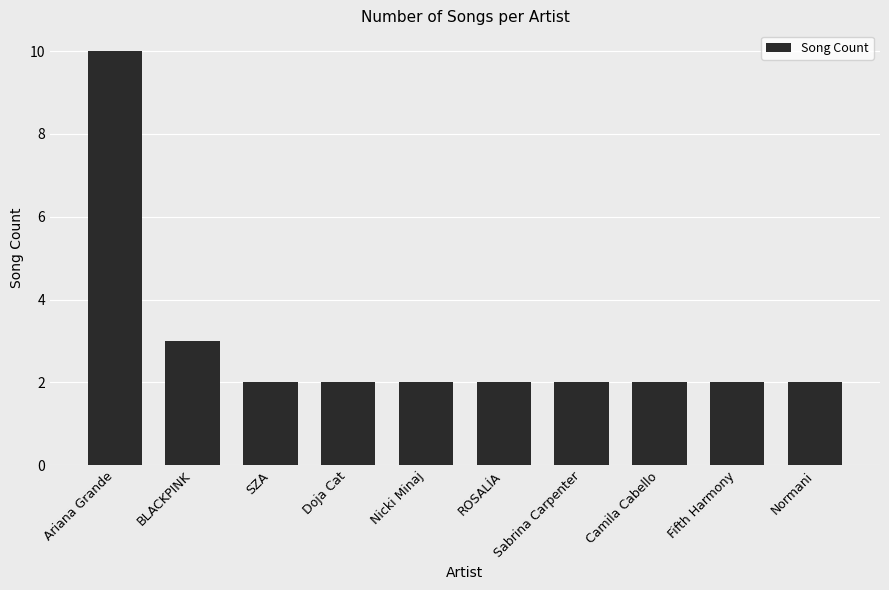

What is the label of the 4th bar from the left?

Doja Cat